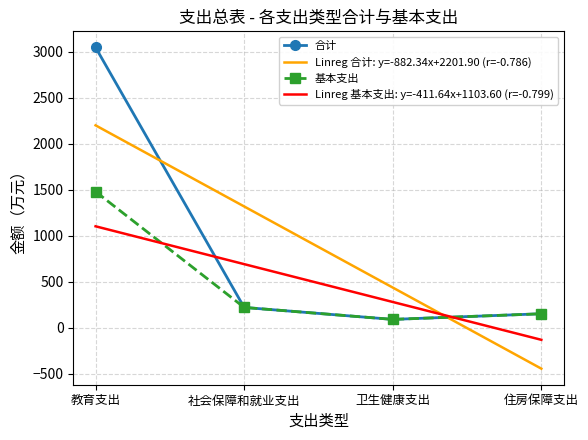

What value does the Linreg 合计: y=-882.34x+2201.90 (r=-0.786) series have at 社会保障和就业支出?

1319.6